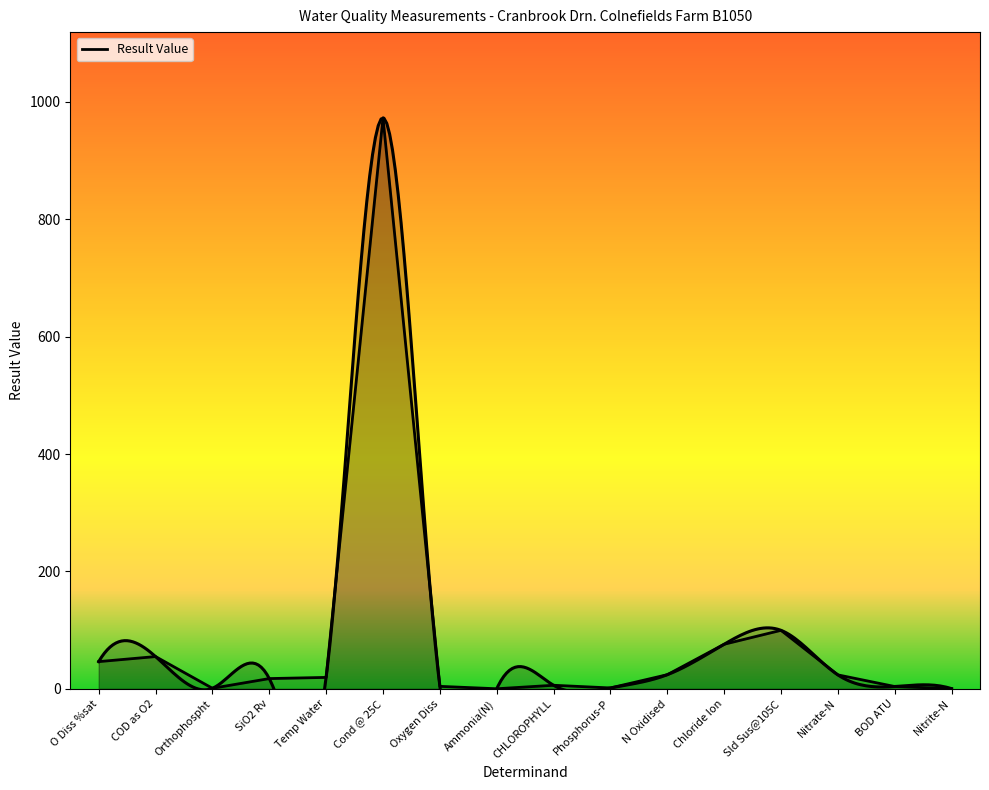

What is the value of the 14th point from the left?

23.8